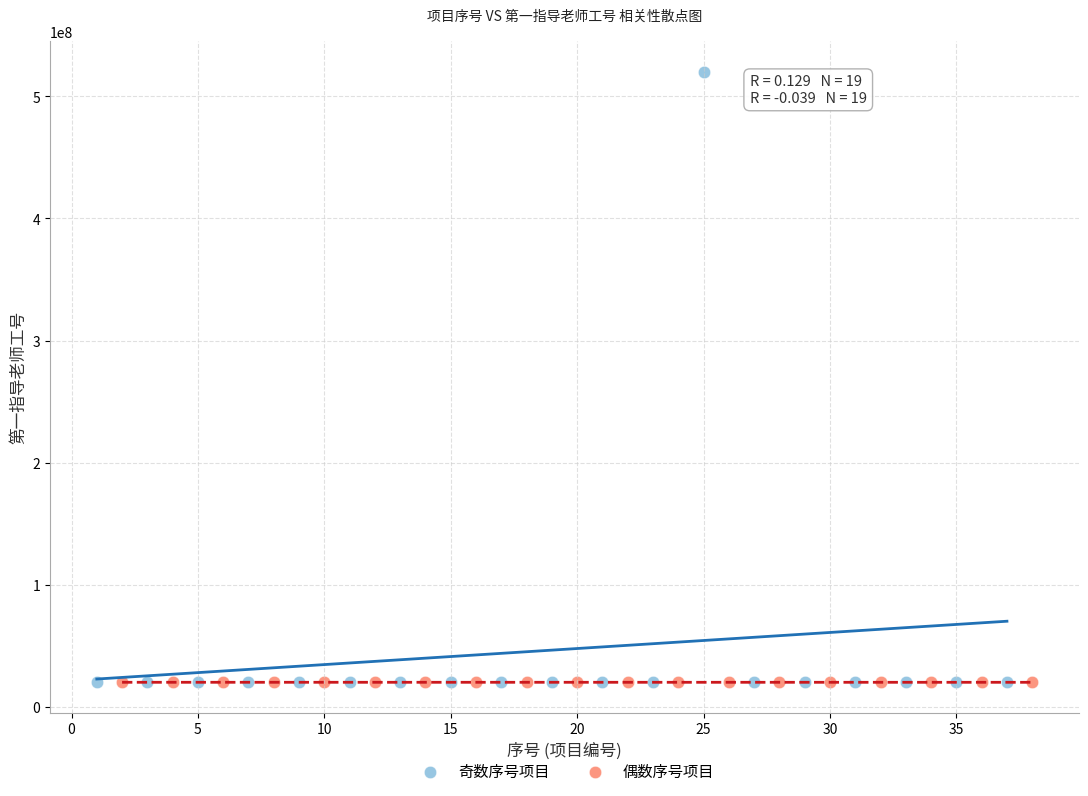

Which series has the widest spread of Y values?

奇数序号项目